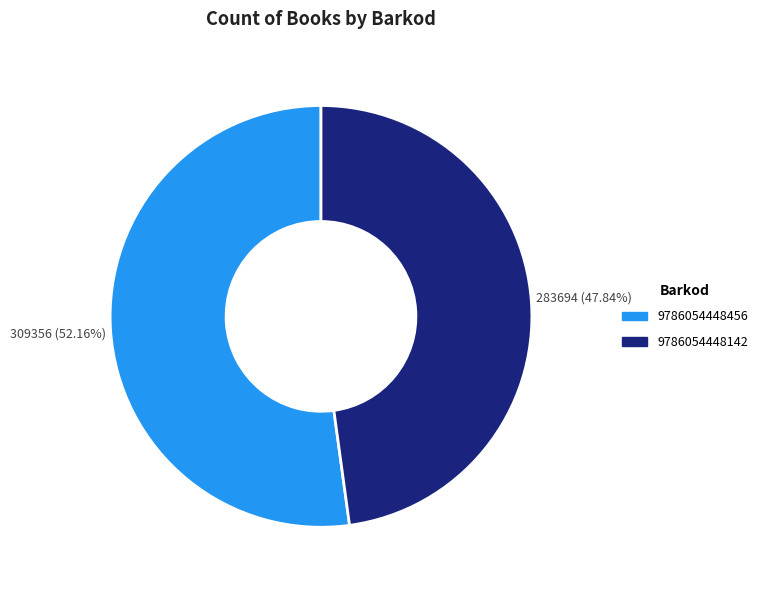

Which category has the smallest portion of the pie?

9786054448142